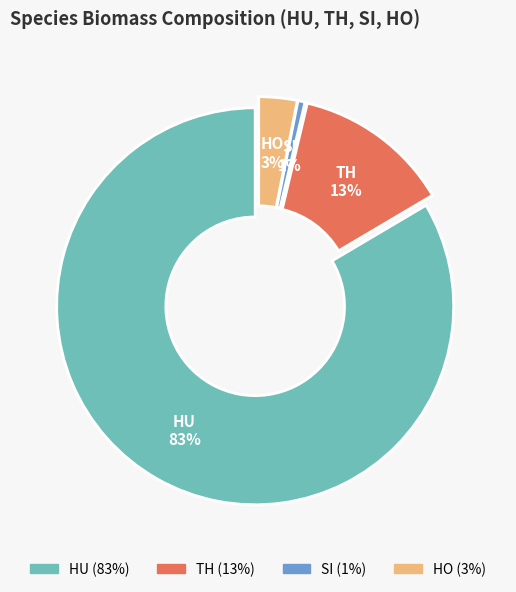

How many segments does this pie chart have?

4